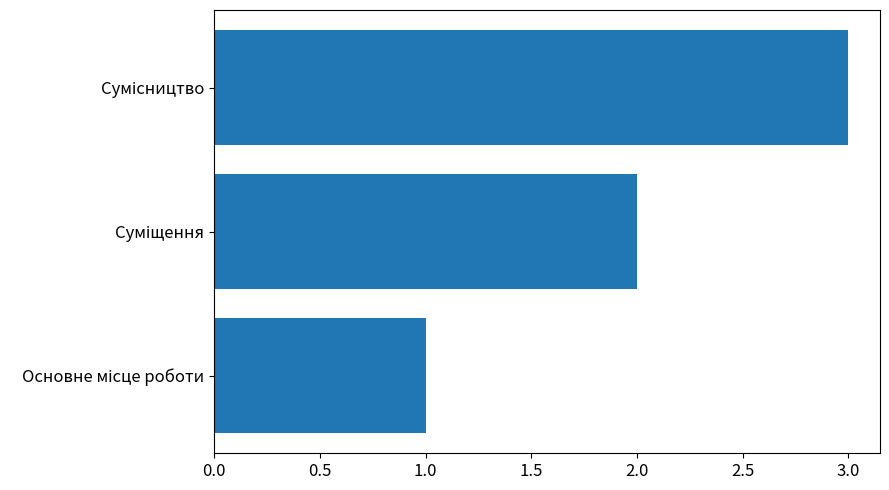

What is the maximum value shown in the chart?

3